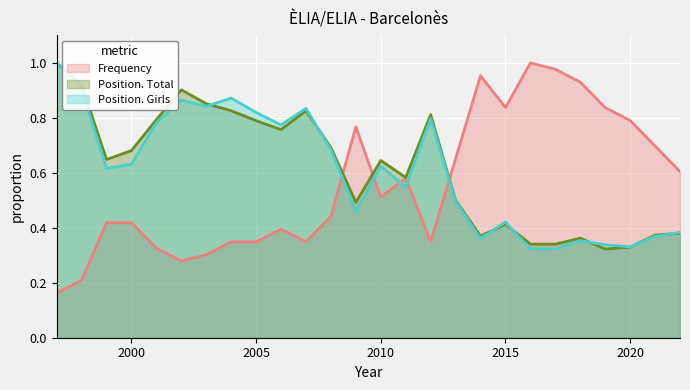

Reading left to right, list all the values displayed in this chart.

Frequency: 1997=0.2	1998=0.2	1999=0.4	2000=0.4	2001=0.3	2002=0.3	2003=0.3	2004=0.3	2005=0.3	2006=0.4	2007=0.3	2008=0.4	2009=0.8	2010=0.5	2011=0.6	2012=0.3	2013=0.7	2014=1.0	2015=0.8	2016=1.0	2017=1.0	2018=0.9	2019=0.8	2020=0.8	2021=0.7	2022=0.6
Position. Total: 1997=1.0	1998=0.9	1999=0.6	2000=0.7	2001=0.8	2002=0.9	2003=0.9	2004=0.8	2005=0.8	2006=0.8	2007=0.8	2008=0.7	2009=0.5	2010=0.6	2011=0.6	2012=0.8	2013=0.5	2014=0.4	2015=0.4	2016=0.3	2017=0.3	2018=0.4	2019=0.3	2020=0.3	2021=0.4	2022=0.4
Position. Girls: 1997=1.0	1998=0.9	1999=0.6	2000=0.6	2001=0.8	2002=0.9	2003=0.8	2004=0.9	2005=0.8	2006=0.8	2007=0.8	2008=0.7	2009=0.5	2010=0.6	2011=0.5	2012=0.8	2013=0.5	2014=0.4	2015=0.4	2016=0.3	2017=0.3	2018=0.4	2019=0.3	2020=0.3	2021=0.4	2022=0.4